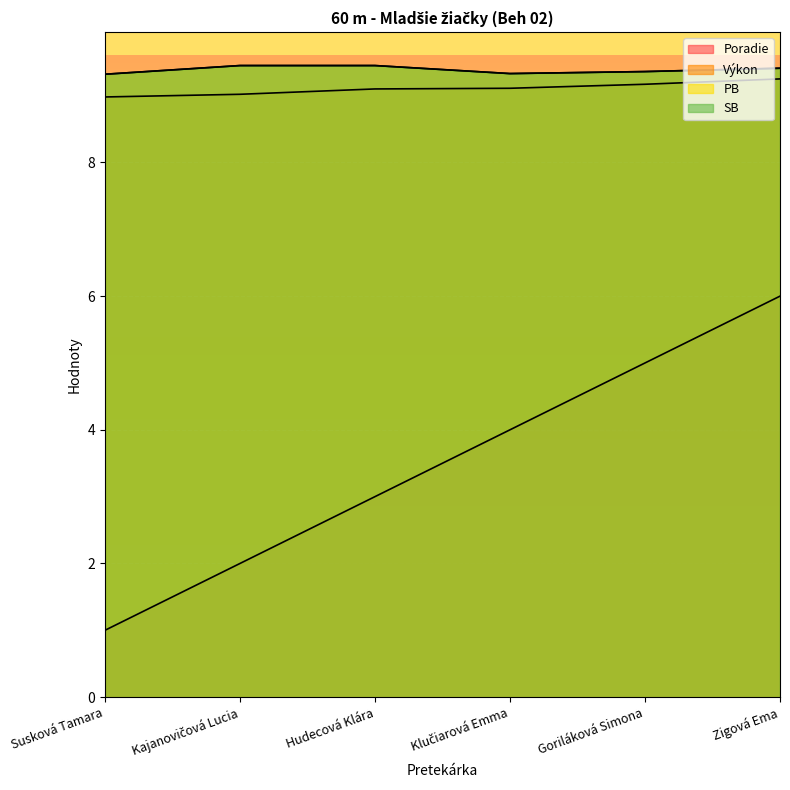

At which label does PB reach its peak?

Kajanovičová Lucia